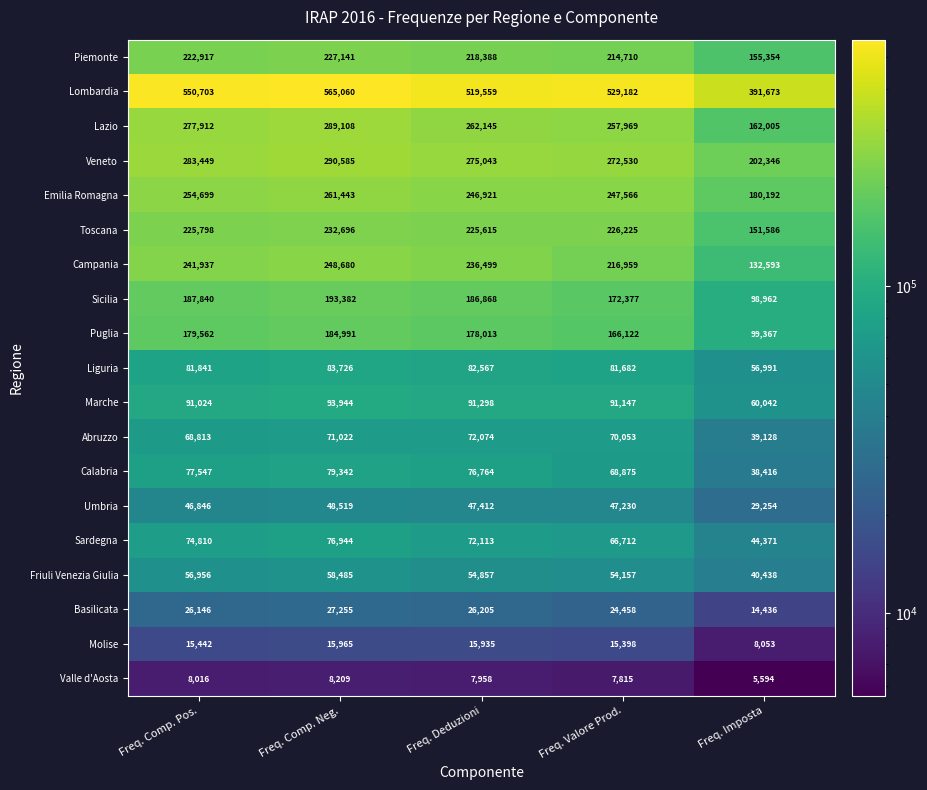

Which series has the largest total across all categories?

Lombardia